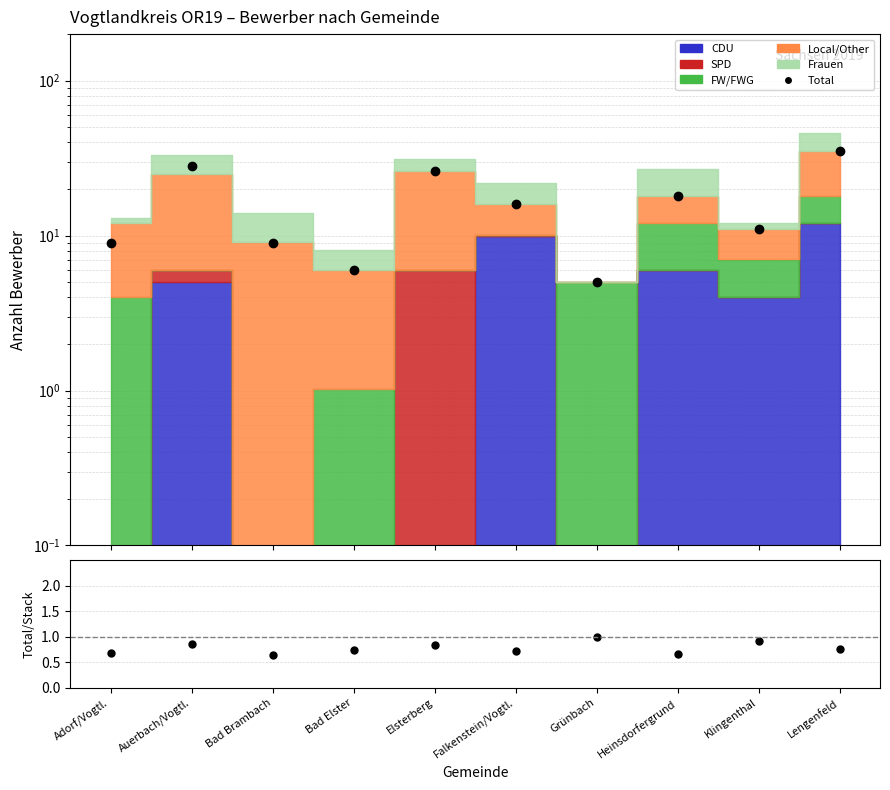

At how many categories does at least one series exceed 18?

3